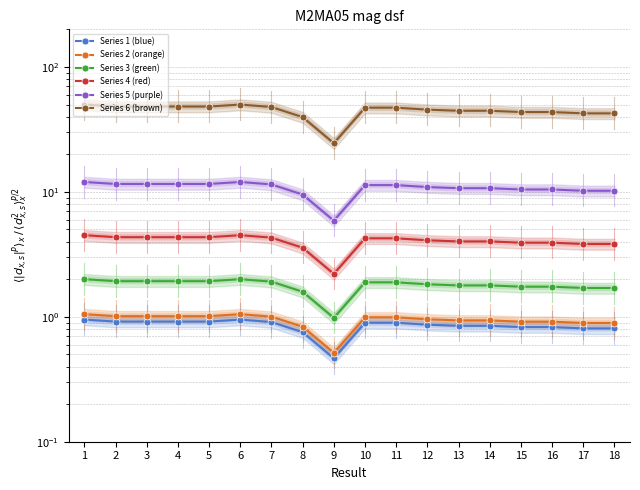

Which series has the largest total across all categories?

Series 6 (brown)